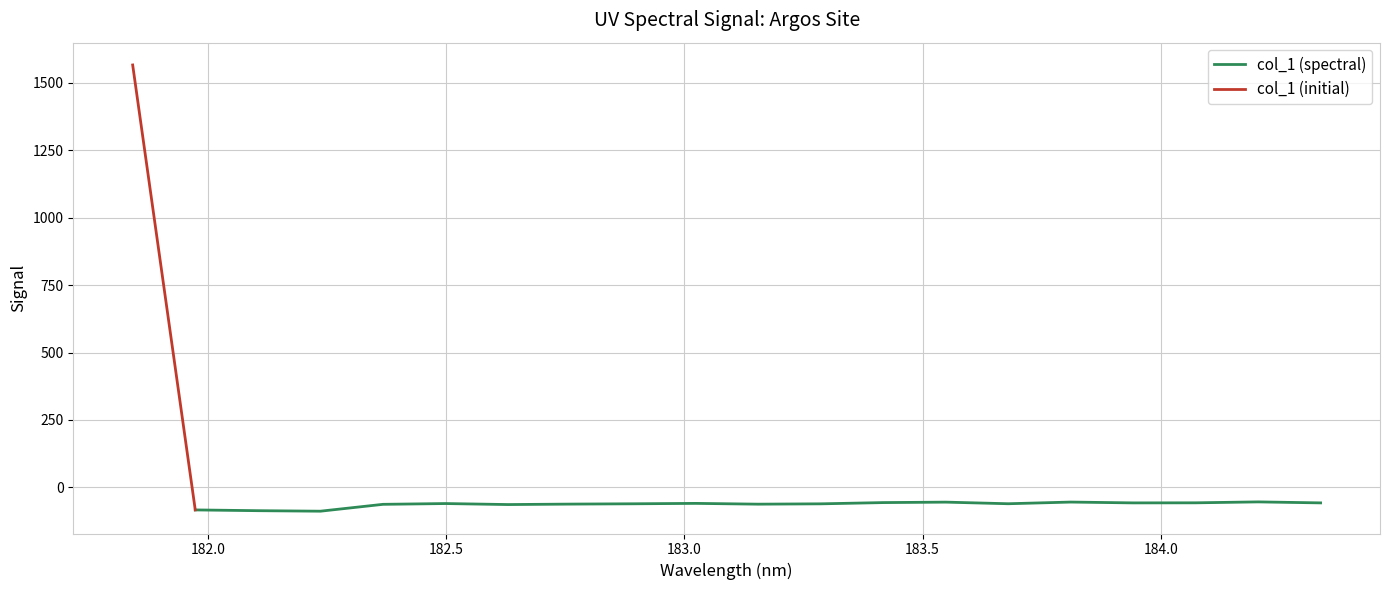

How many values are below zero?

19